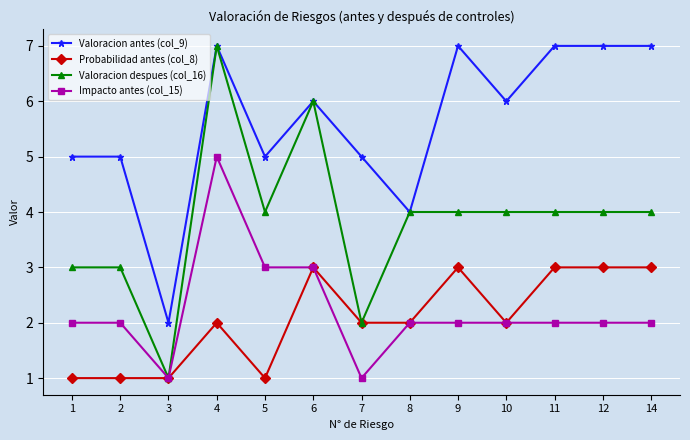

Count the Impacto antes (col_15) values in the range 2 to 3.

10